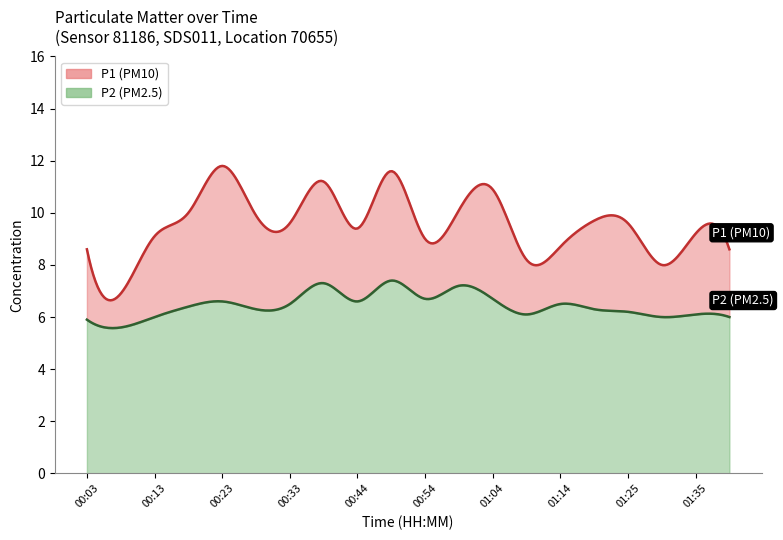

What is the total value across all series at 01:20?

16.0